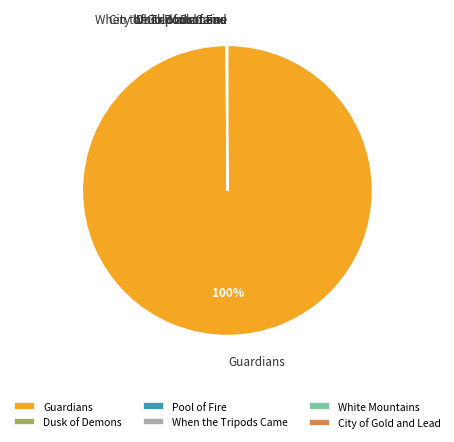

Which category has the biggest portion of the pie?

Guardians